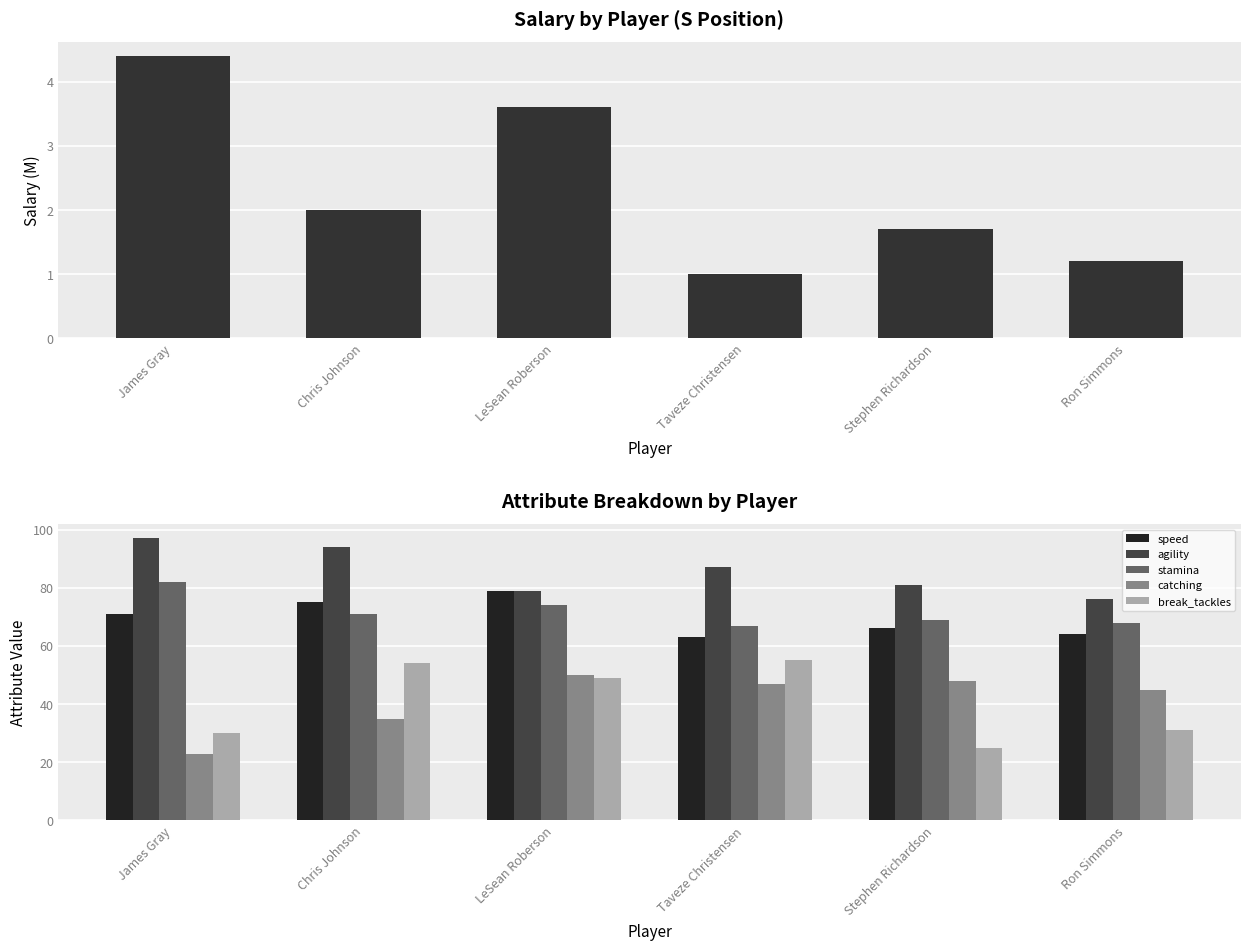

What is the difference between the maximum and minimum values in the stamina series?

15